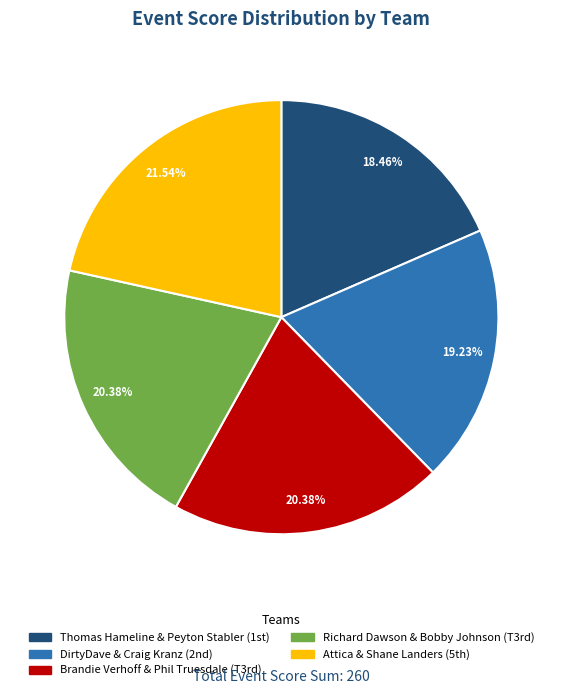

Is there a majority slice in this chart?

No